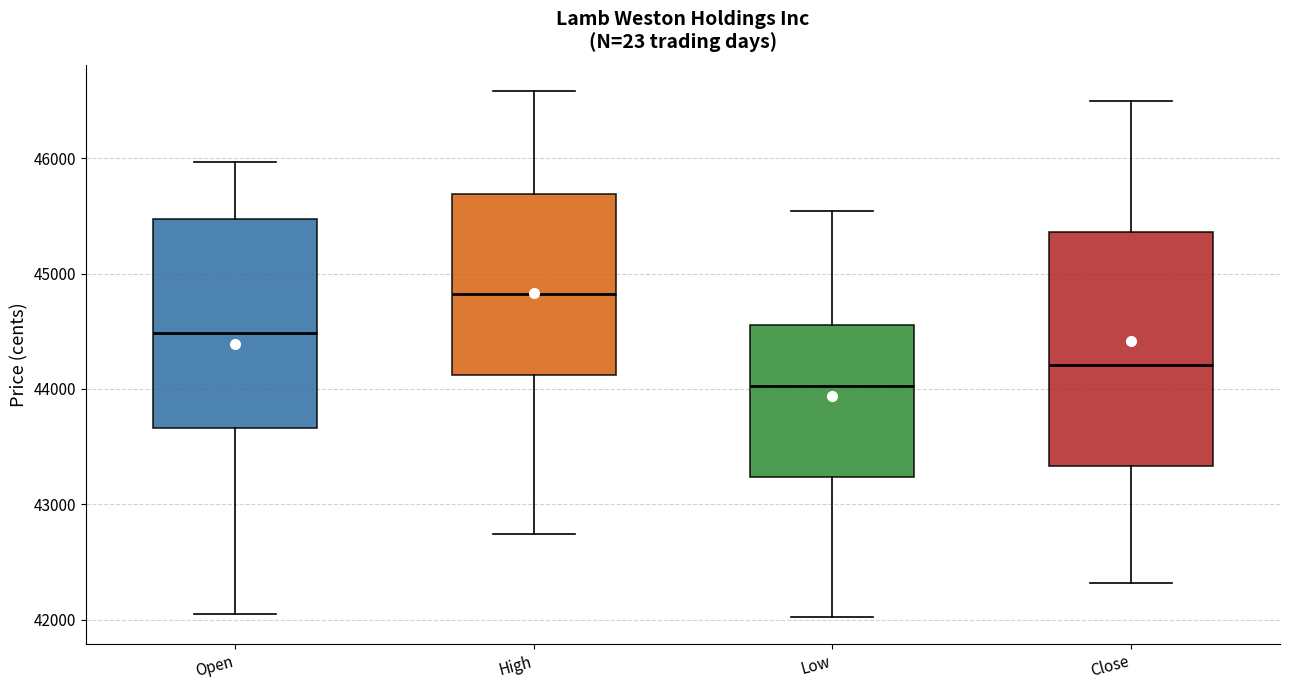

Reading left to right, transcribe this box plot: for each box, give where its median line is, the range the box spans, and where its two whiskers end, as read against the y-axis. The values are not printed on the chart, so give them approximately, as read against the axis.

Open: median 44500, box 43700 to 45500, whiskers 42000 to 46000
High: median 44800, box 44100 to 45700, whiskers 42700 to 46600
Low: median 44000, box 43200 to 44600, whiskers 42000 to 45500
Close: median 44200, box 43300 to 45400, whiskers 42300 to 46500